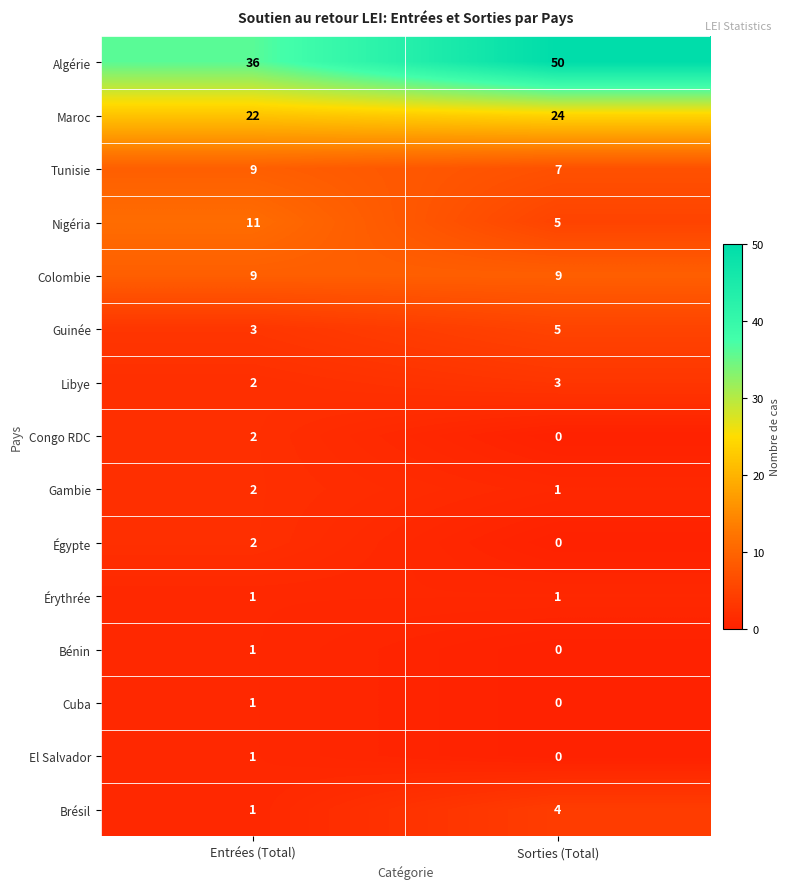

Rank the categories by Maroc value from lowest to highest.

Entrées (Total), Sorties (Total)